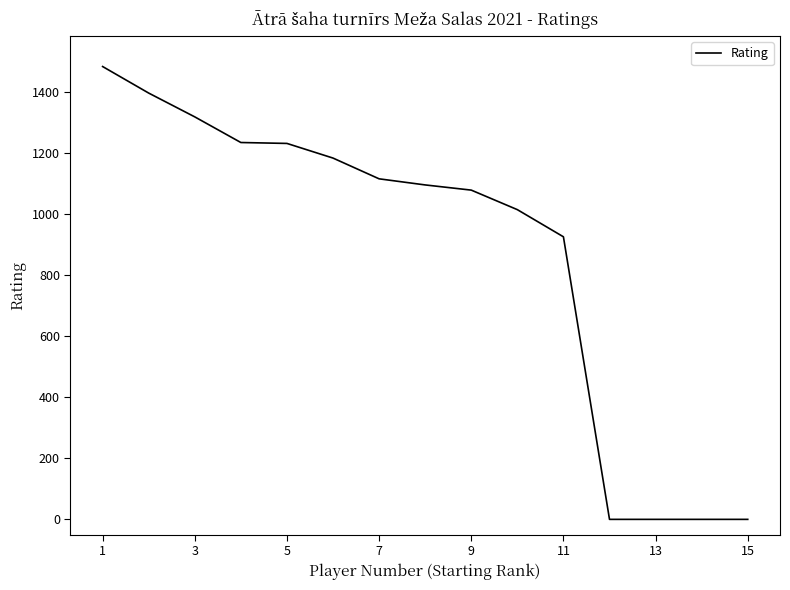

What is the difference between the second highest and minimum values?

1397